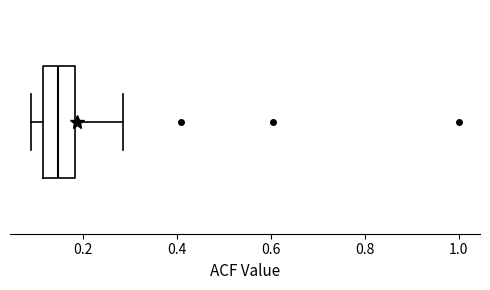

Where does the left whisker of the box end on the x-axis? The values are not printed on the chart, so give them approximately, as read against the axis.

0.10